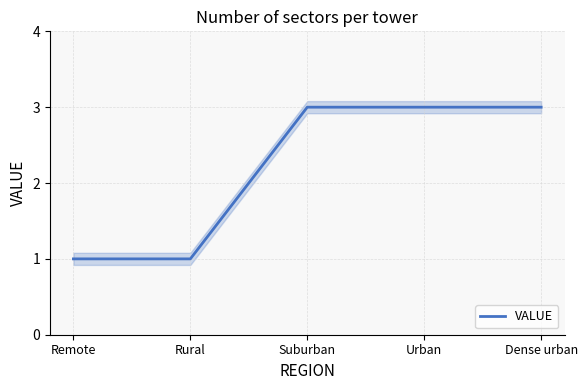

What is the difference between the maximum and minimum values?

2